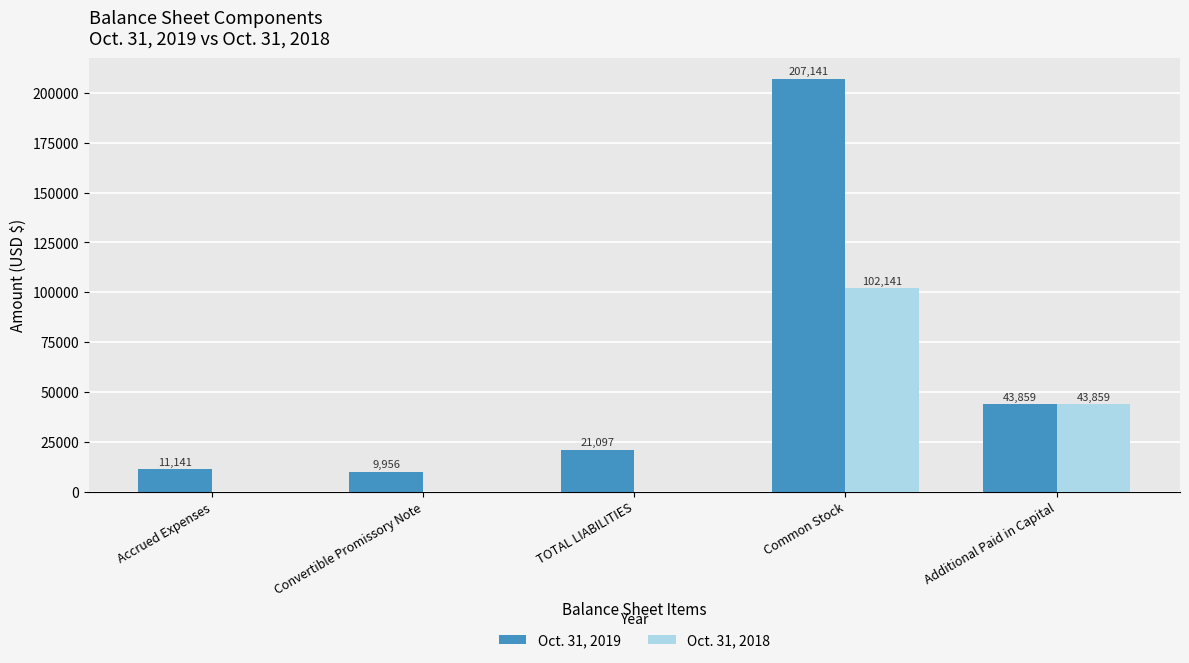

Are the bars grouped side by side (vs. stacked)?

Yes